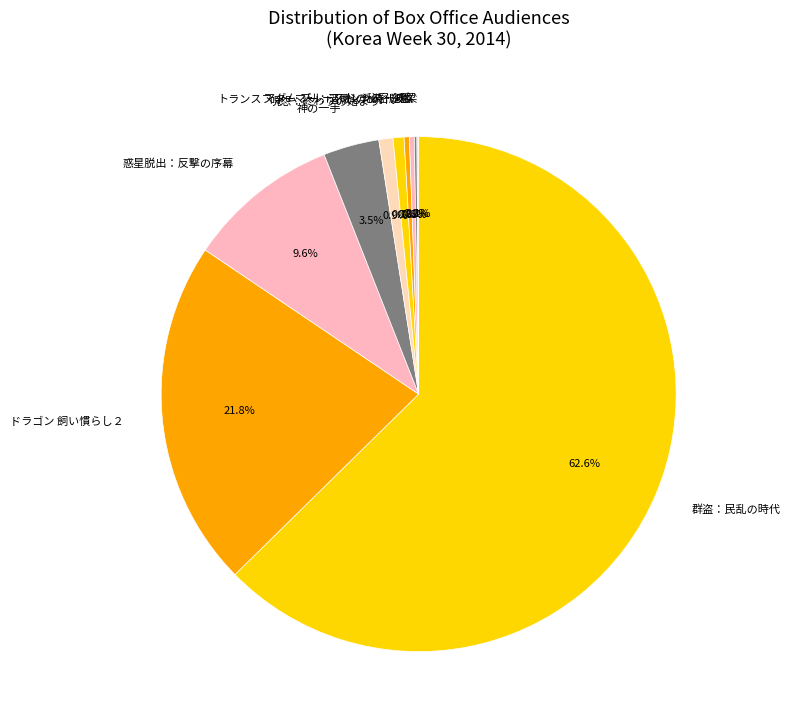

What portion of the pie excludes 呪怨：終わりの始まり?

99.1%